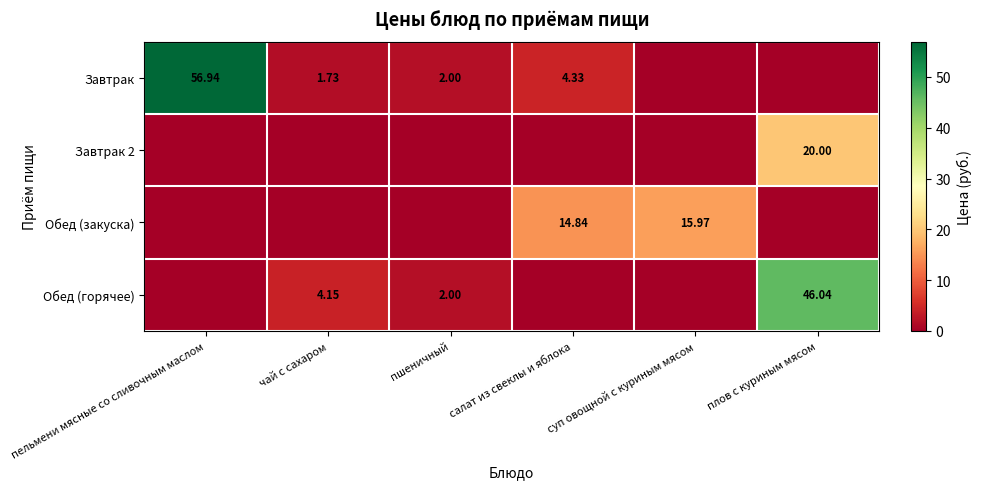

Is the value of Обед (горячее) at чай с сахаром greater than the value of Завтрак at салат из свеклы и яблока?

No